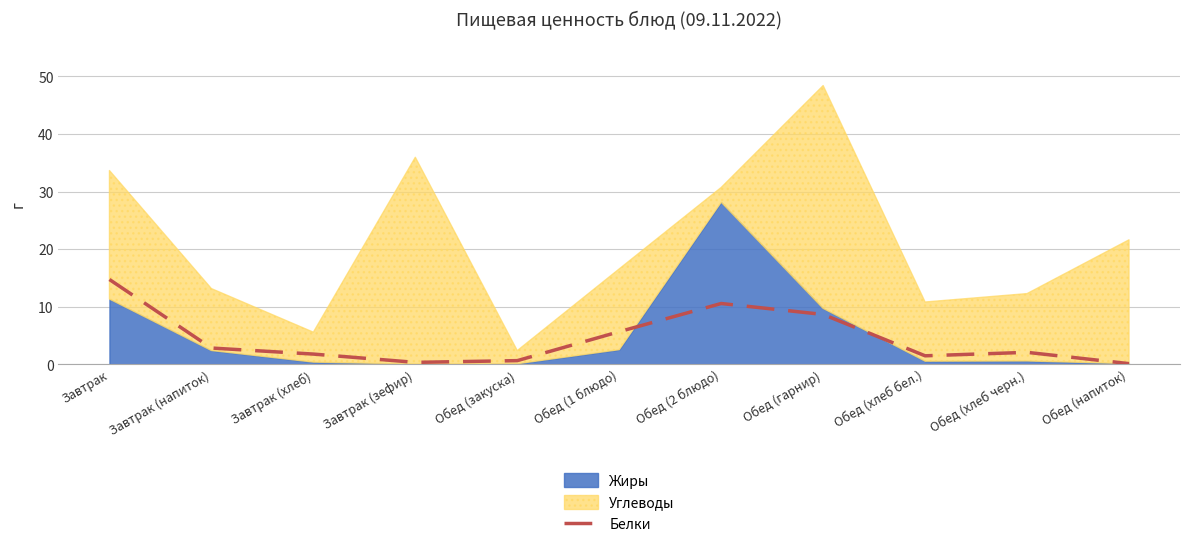

Which category has the highest value across all series?

Завтрак